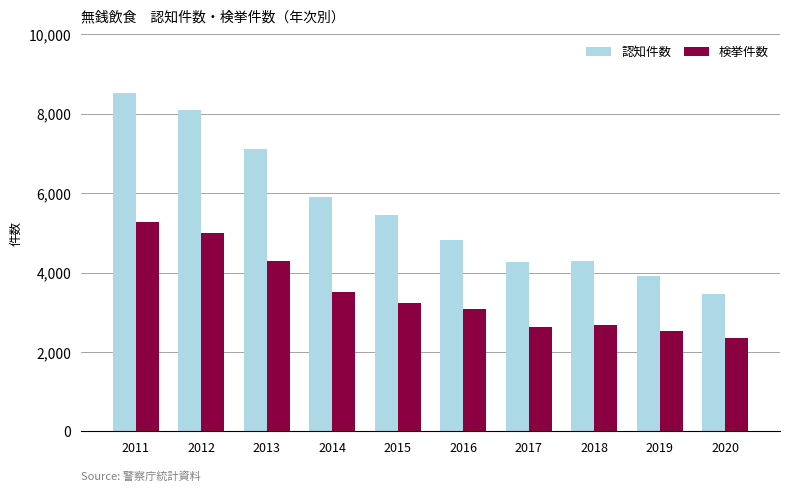

How many series are shown in this chart?

2